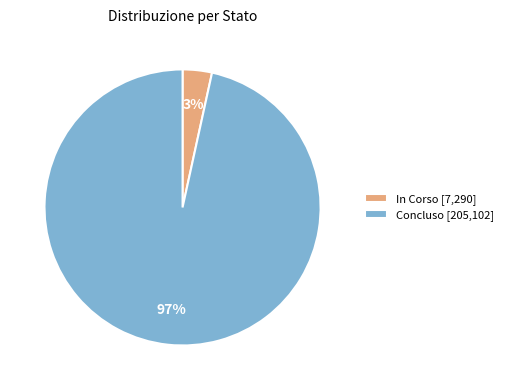

True or false: Concluso [205,102] accounts for 97% of the total.

True